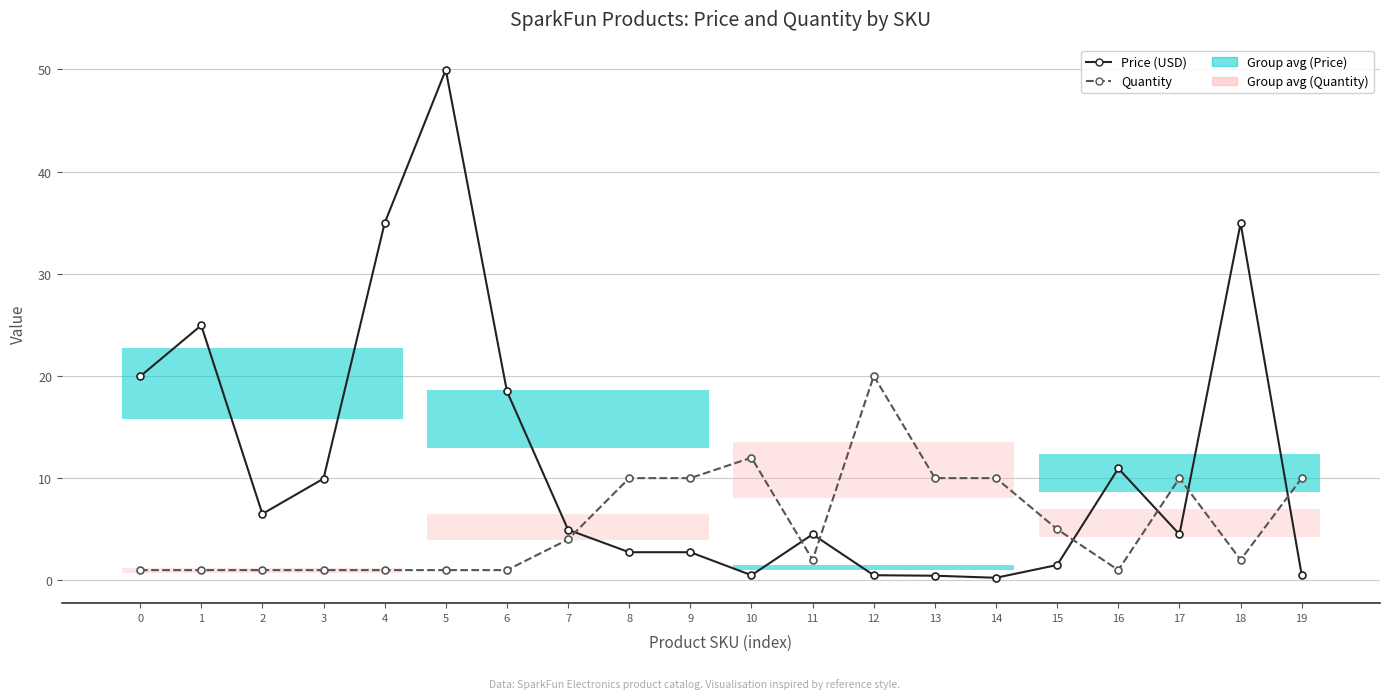

What is the greatest value displayed?

50.0